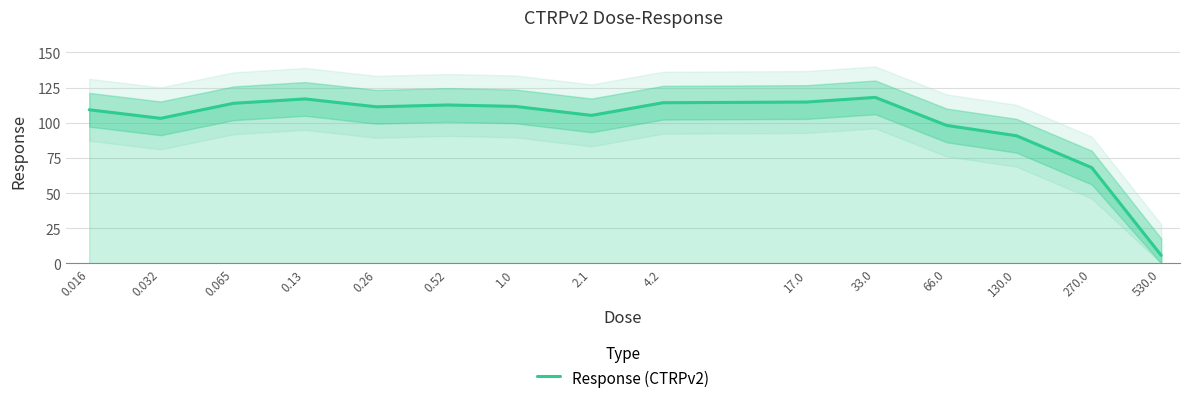

What is the value of the 7th point from the left?

111.6